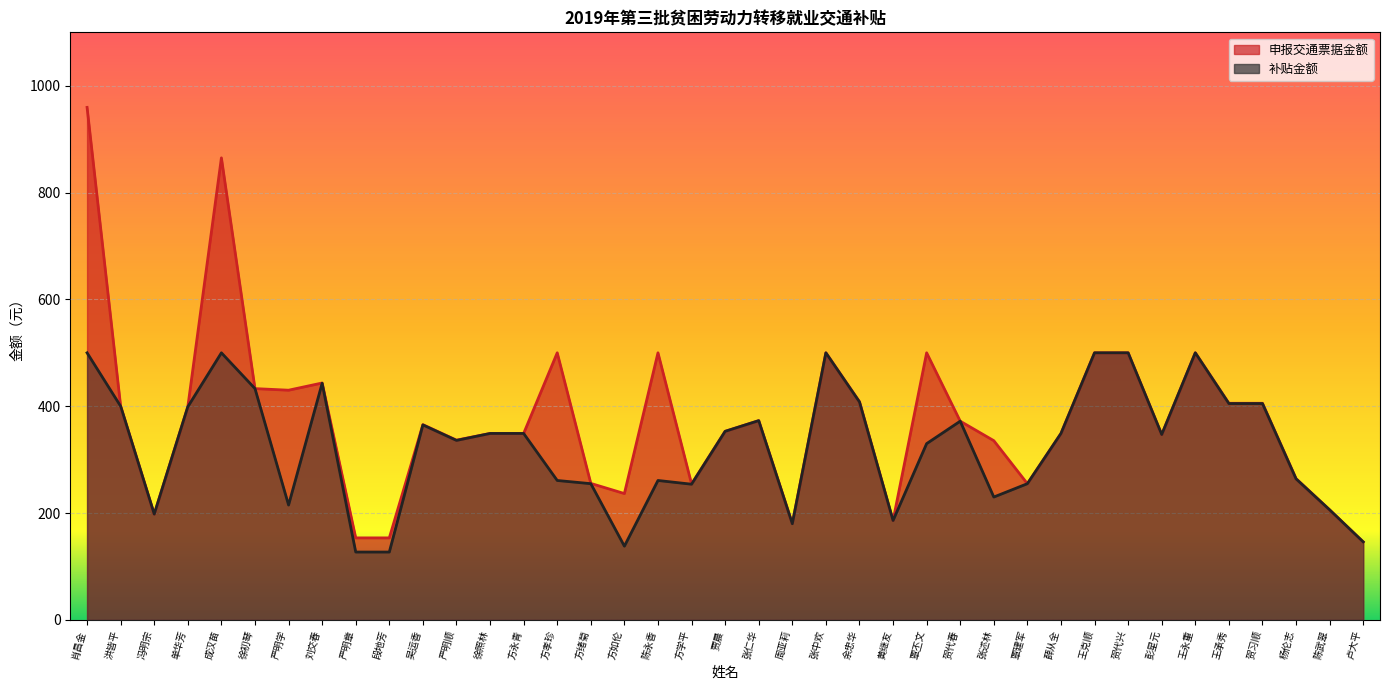

What is the average value of the 申报交通票据金额 series?

376.1